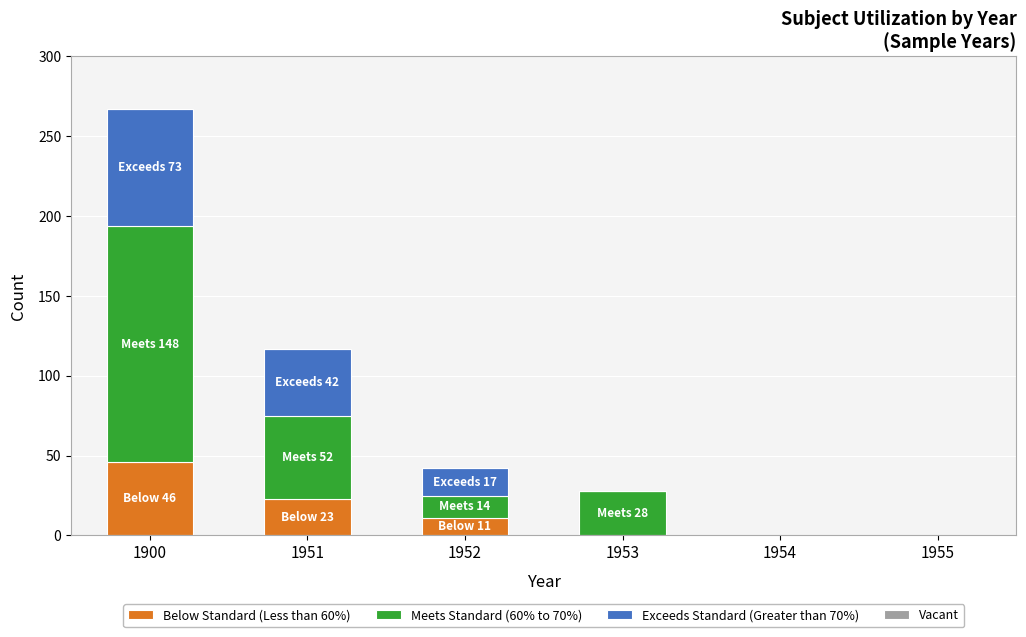

At which category is the sum across all series the highest?

1900